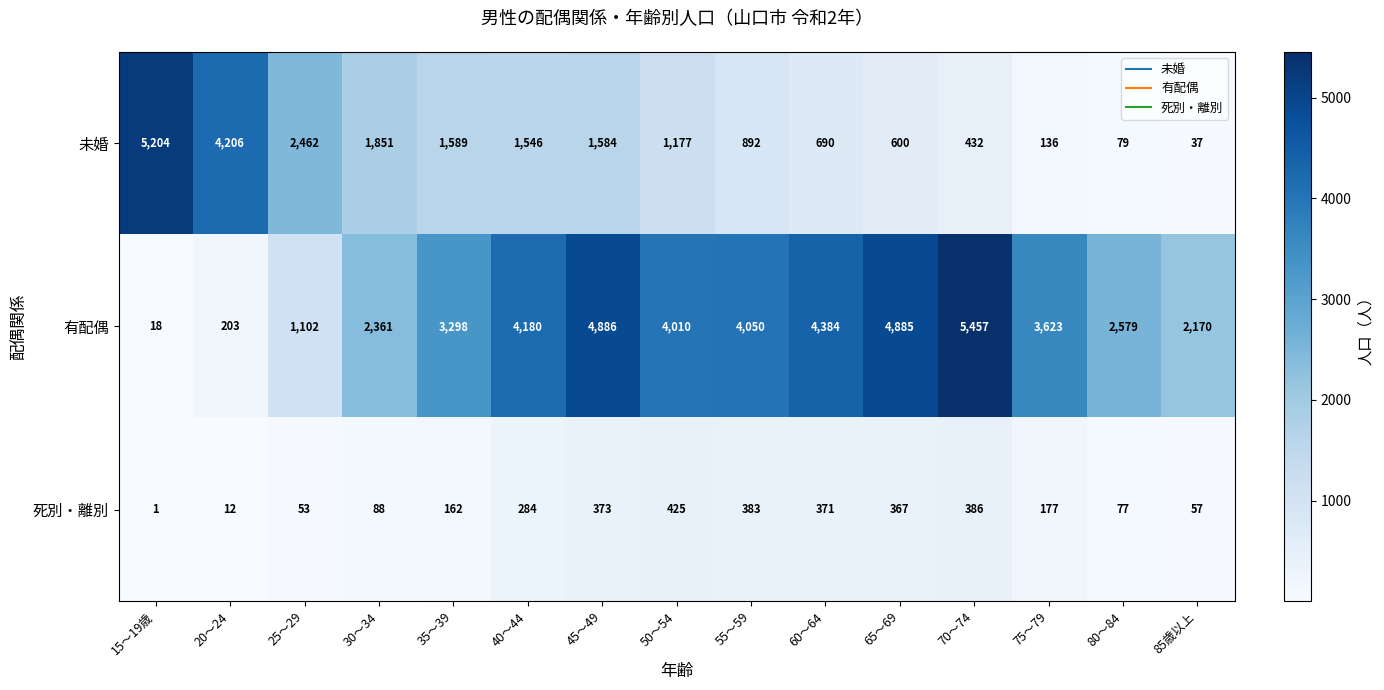

What is the lowest value of the 未婚 series?

37